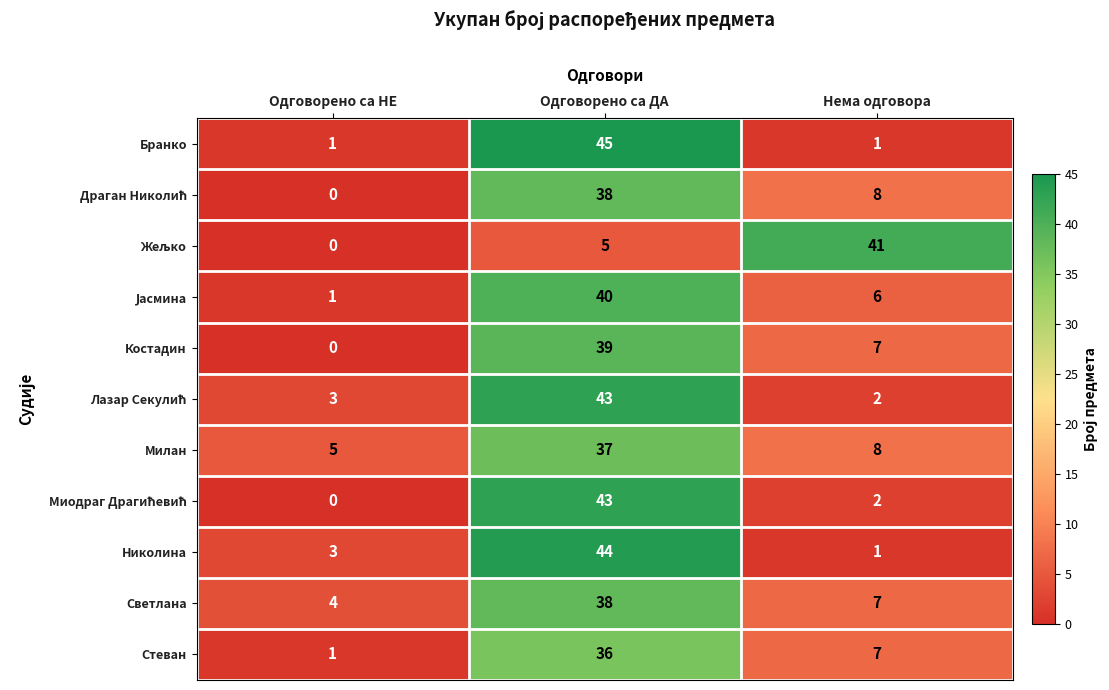

Where is Стеван nearest to the value 18?

Нема одговора